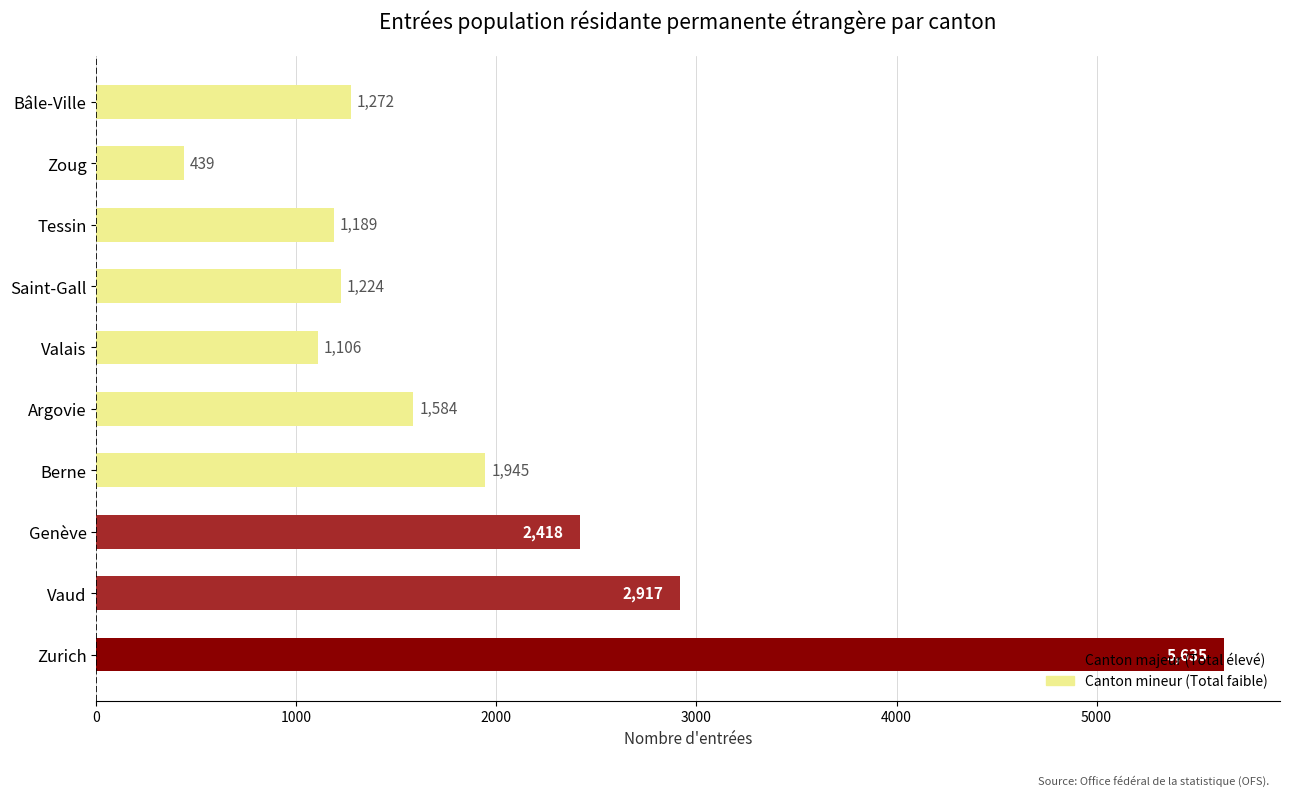

How many bars are there in total?

10